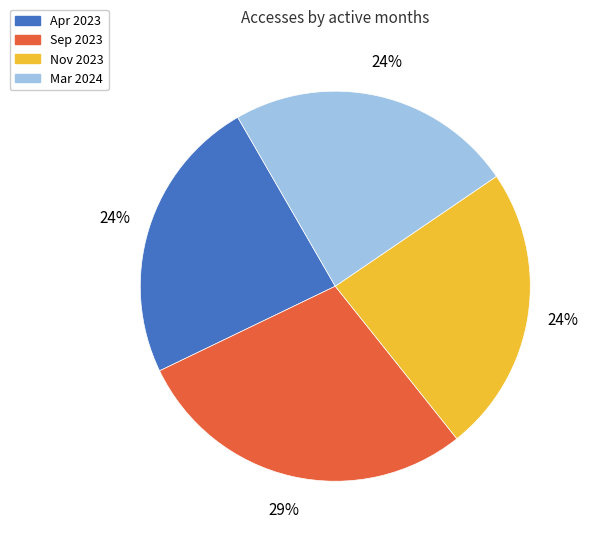

To the nearest percent, what is the difference between the largest and smallest slice percentages?

5%